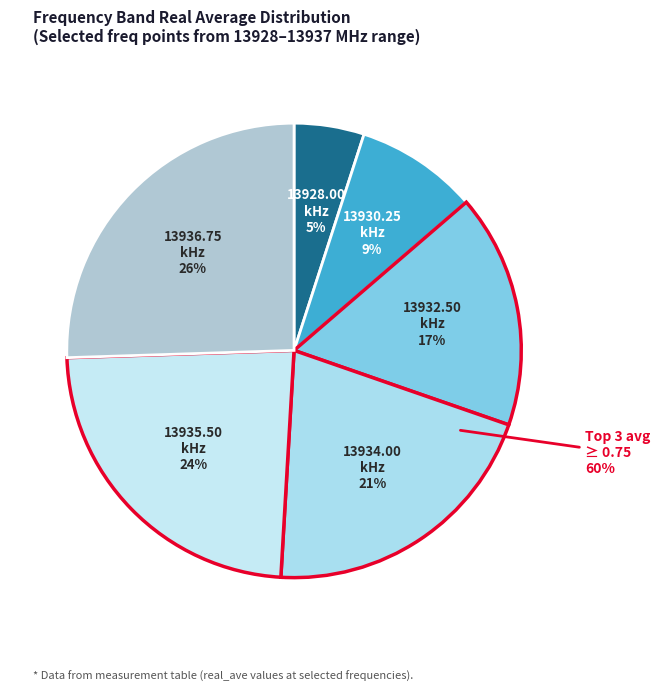

Between 13934.0 and 13932.5, which is larger?

13934.0